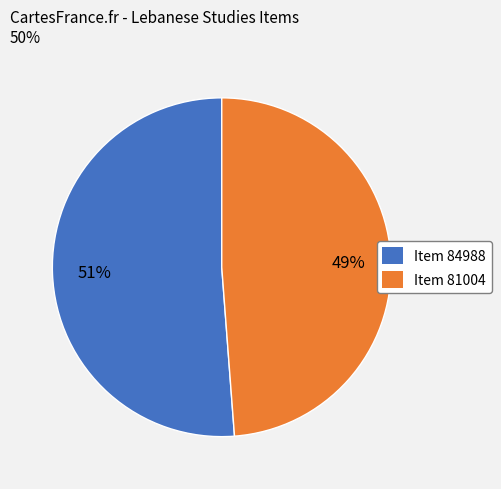

Which slice represents more than half of the pie?

Item 84988